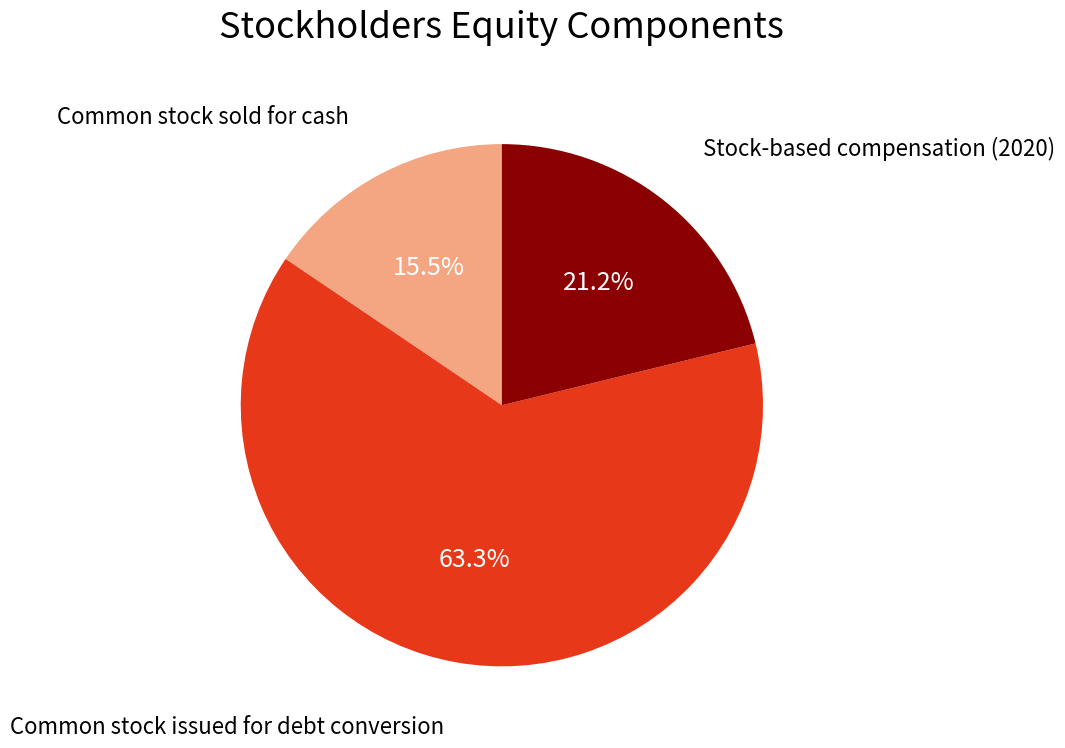

Is there any slice that represents more than half of the pie?

Yes